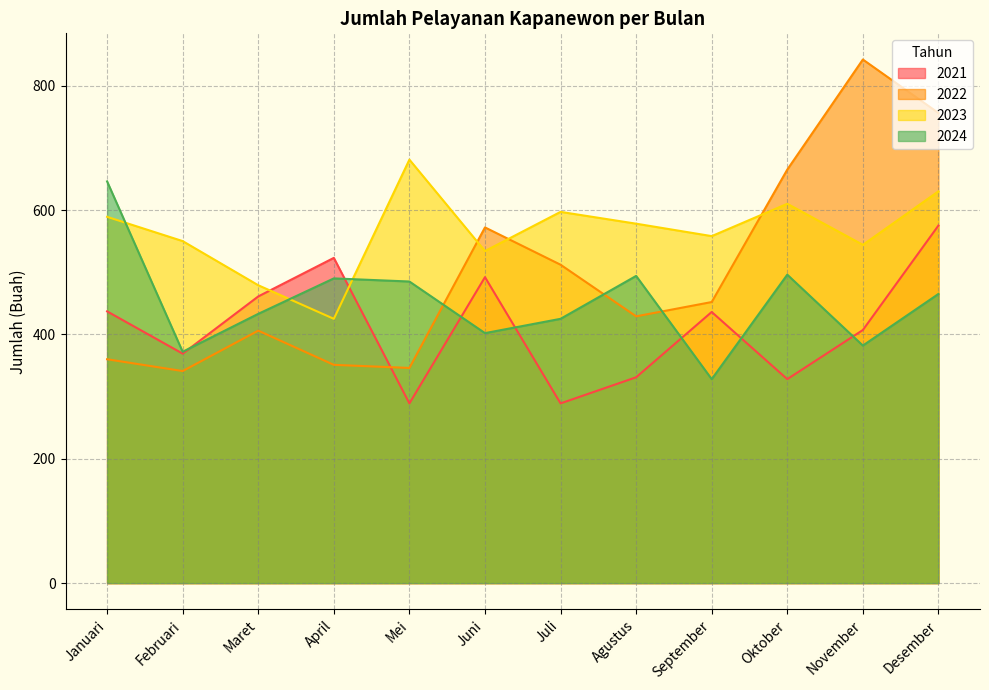

Where is the first local minimum for 2021?

Februari